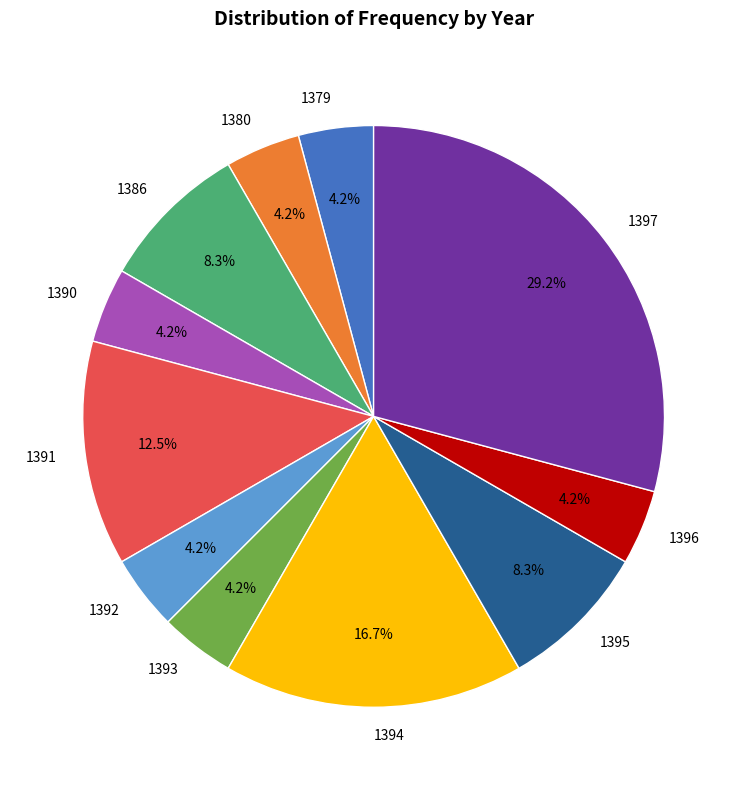

What is the largest slice in the pie chart?

1397